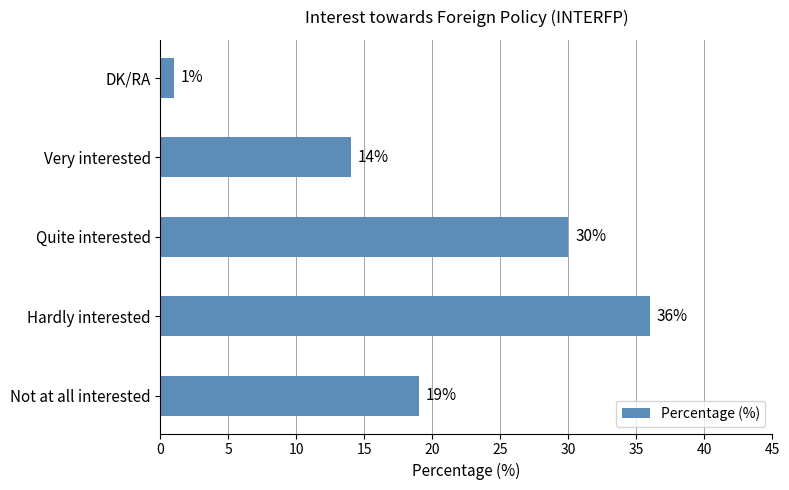

List the labels in order of value, largest first.

Hardly interested, Quite interested, Not at all interested, Very interested, DK/RA